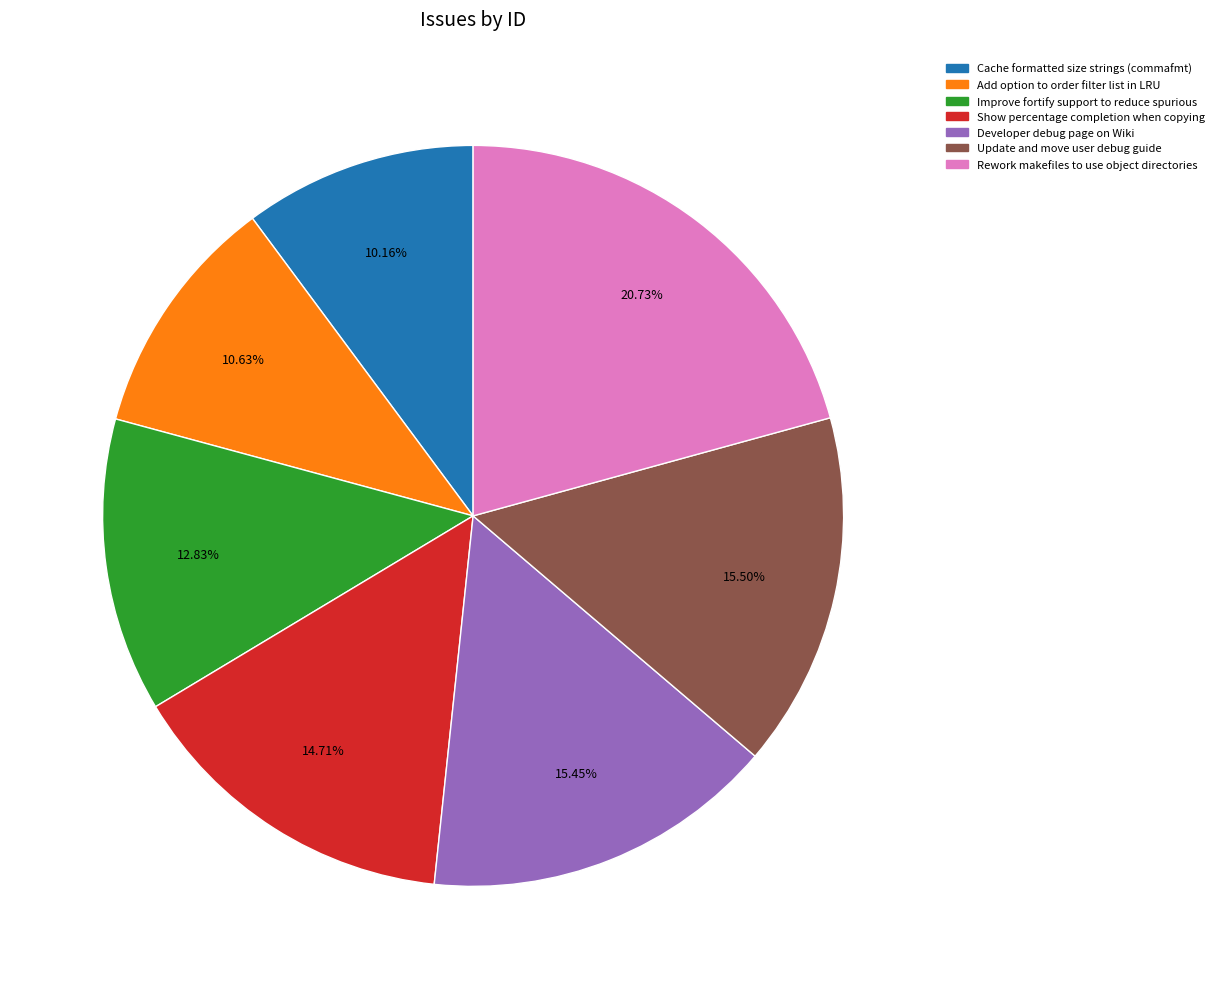

What percentage is the Show percentage completion when copying slice, to the nearest percent?

15%